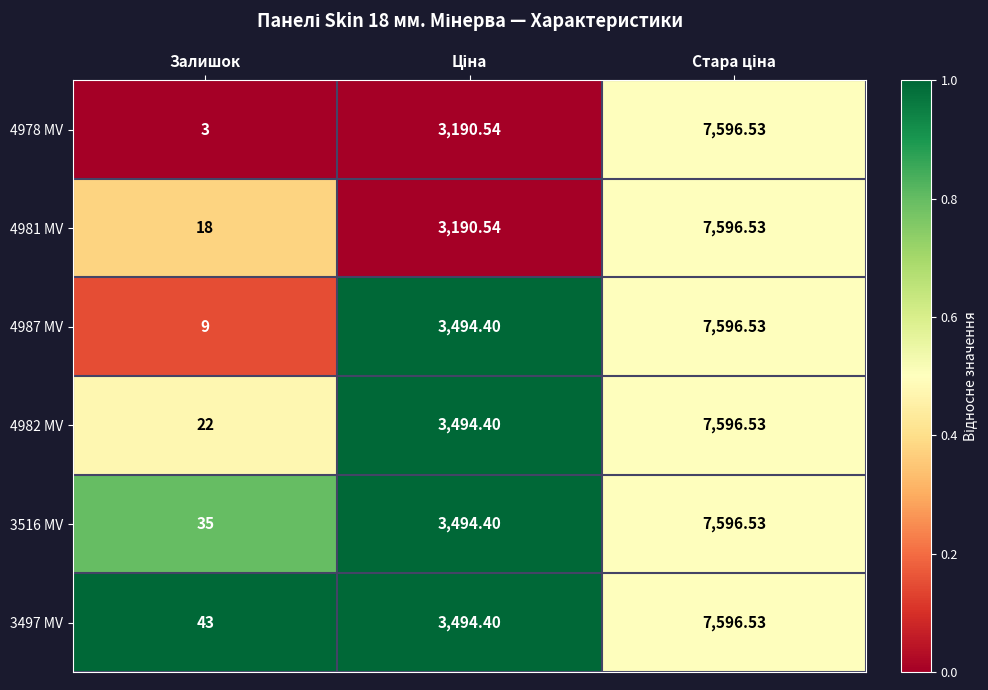

How many categories are shown in the chart?

3